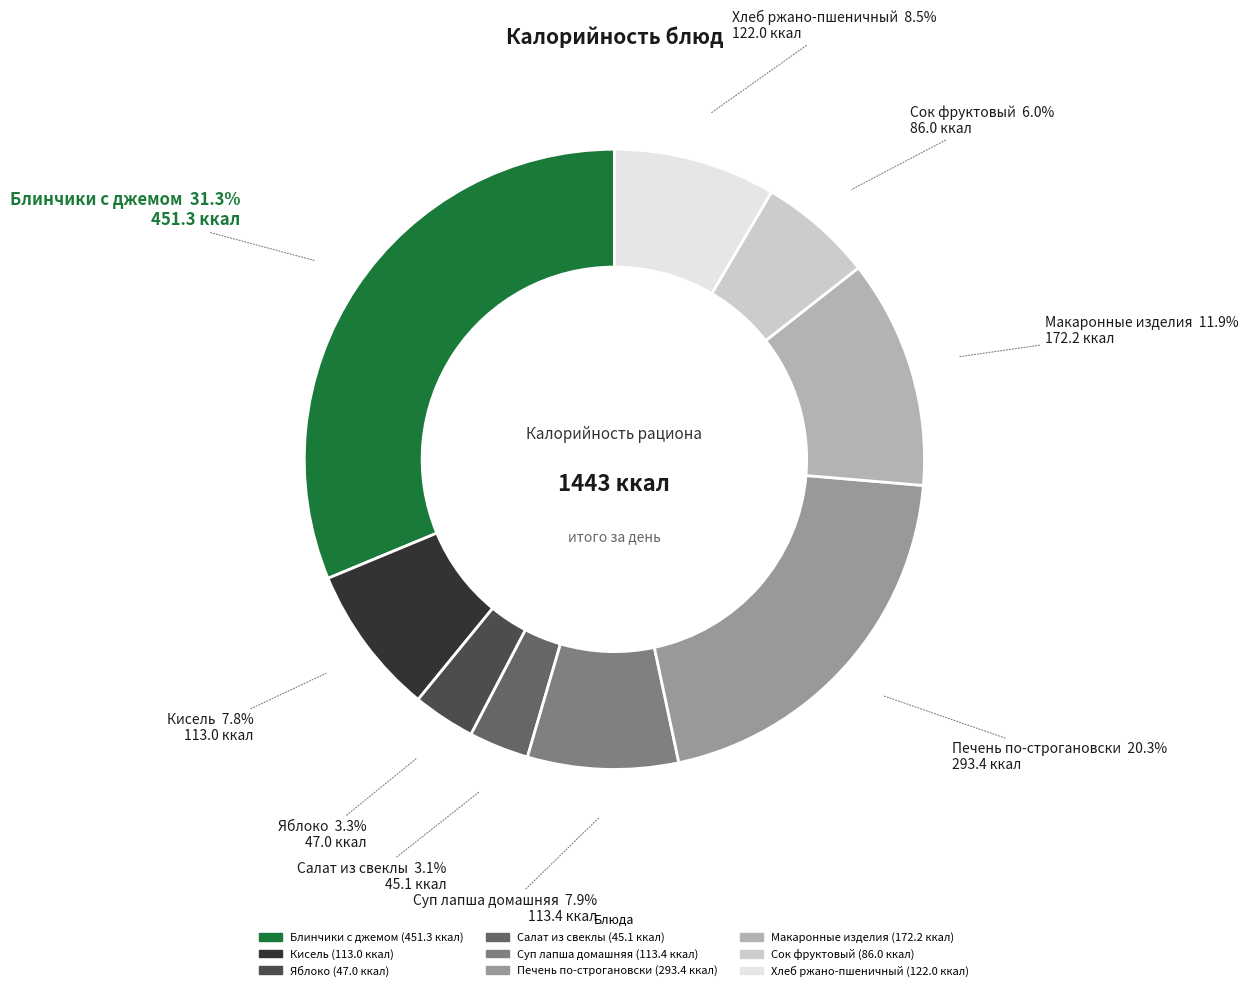

To the nearest percent, what portion does Макаронные изделия represent?

12%